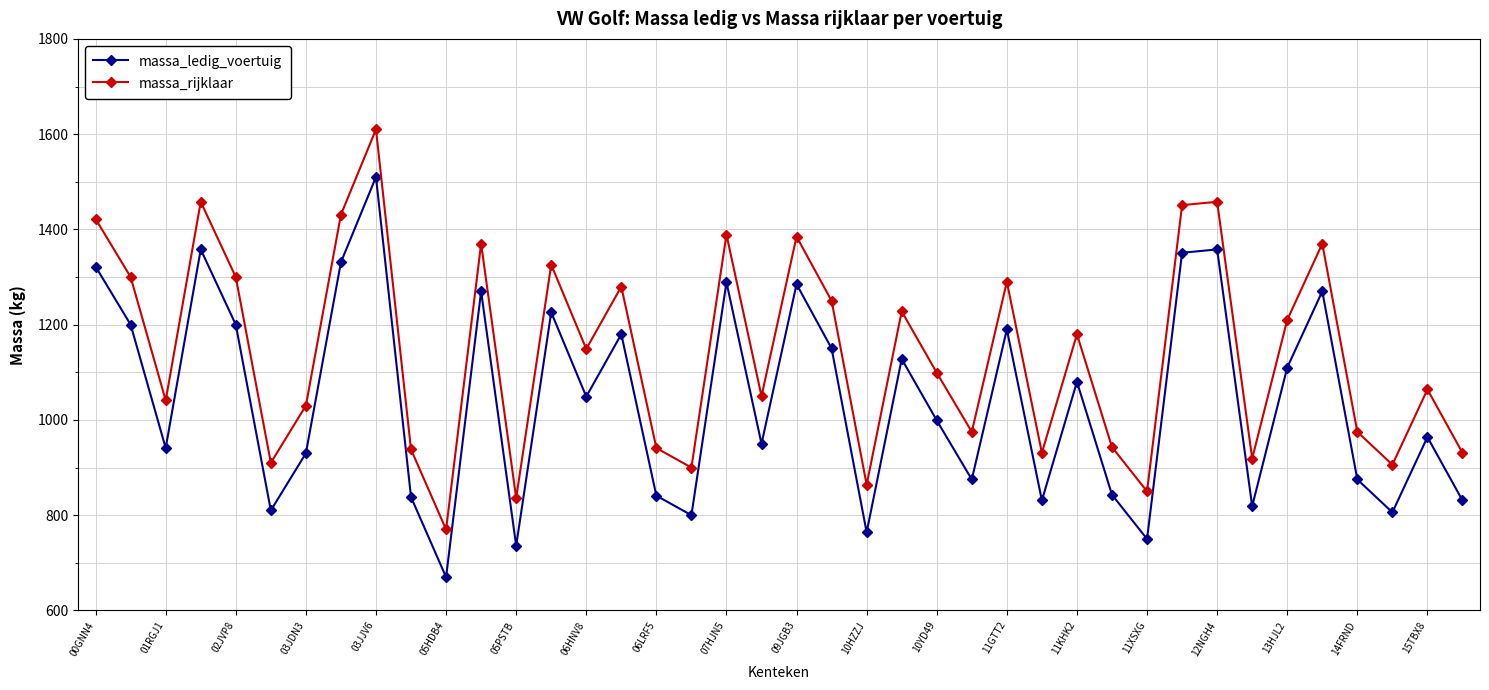

Which series has the largest total across all categories?

massa_rijklaar